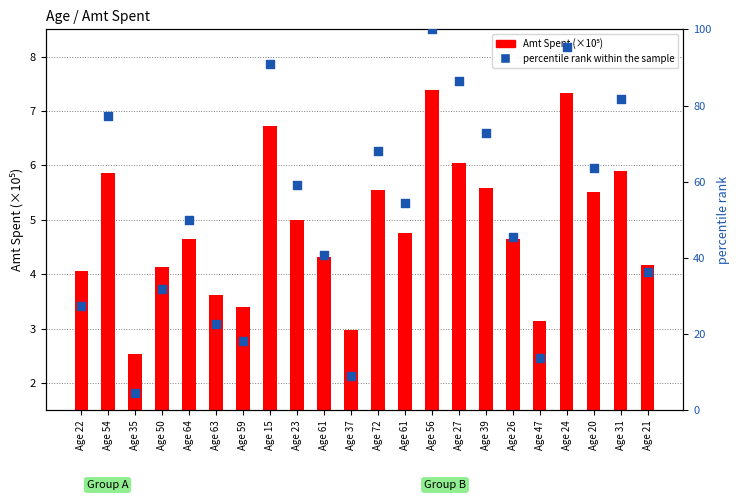

What is the total value across all series at Age 31?

87.7